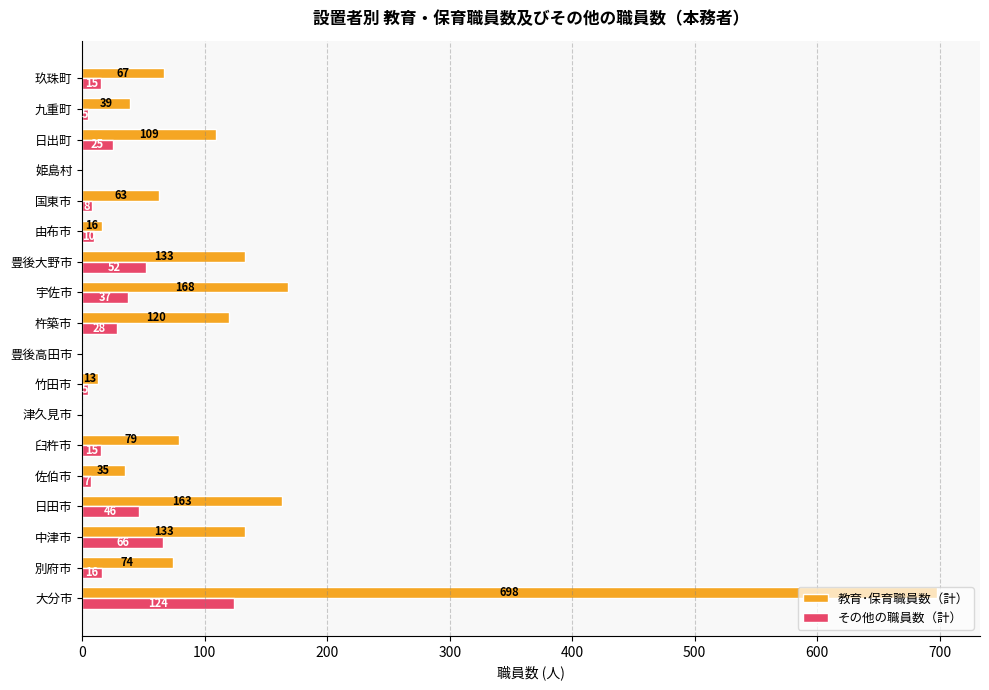

How many positive values does the その他の職員数（計） series have?

15